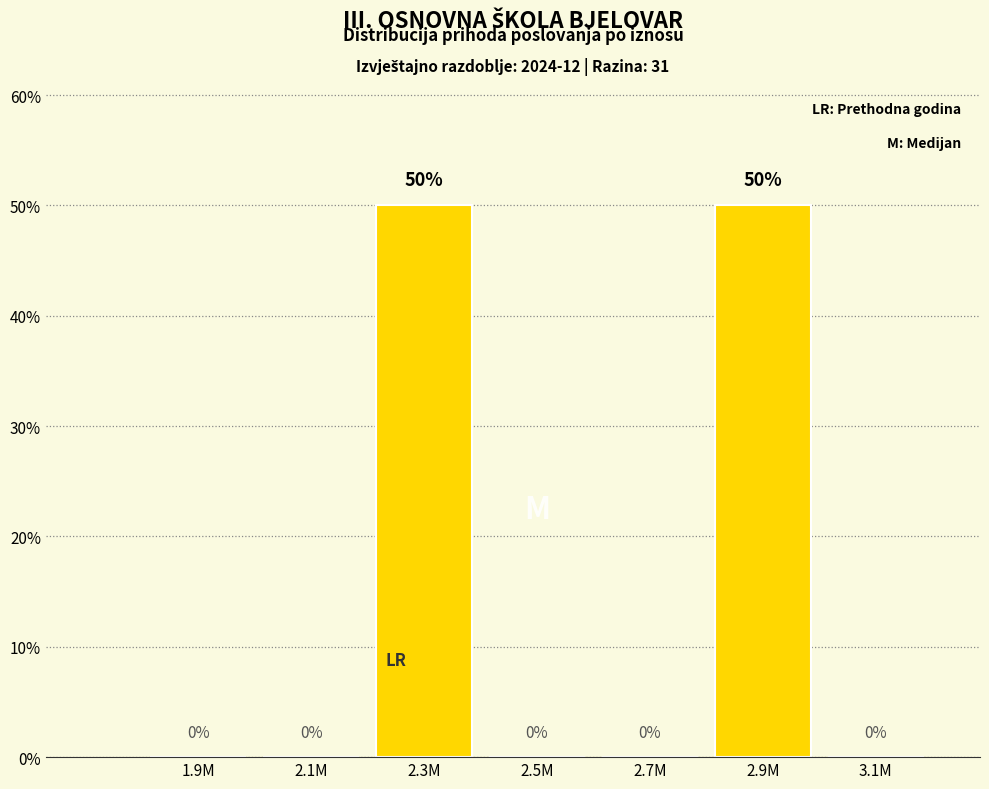

Reading left to right, what are all the values shown in this chart?

1.9M=0	2.1M=0	2.3M=50	2.5M=0	2.7M=0	2.9M=50	3.1M=0